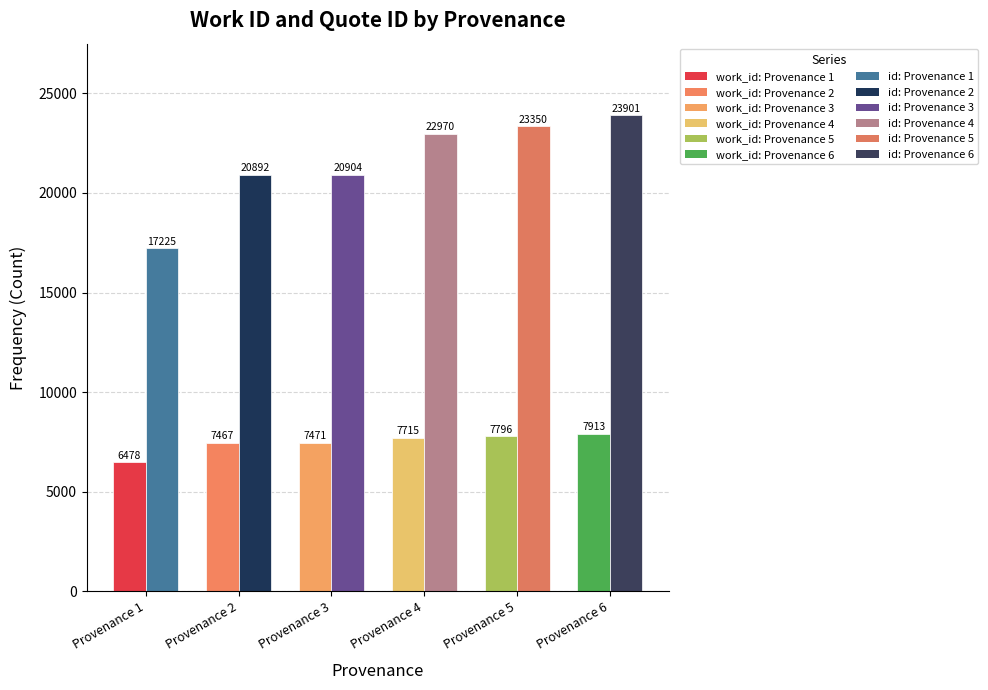

What is the average value of the work_id series?

7473